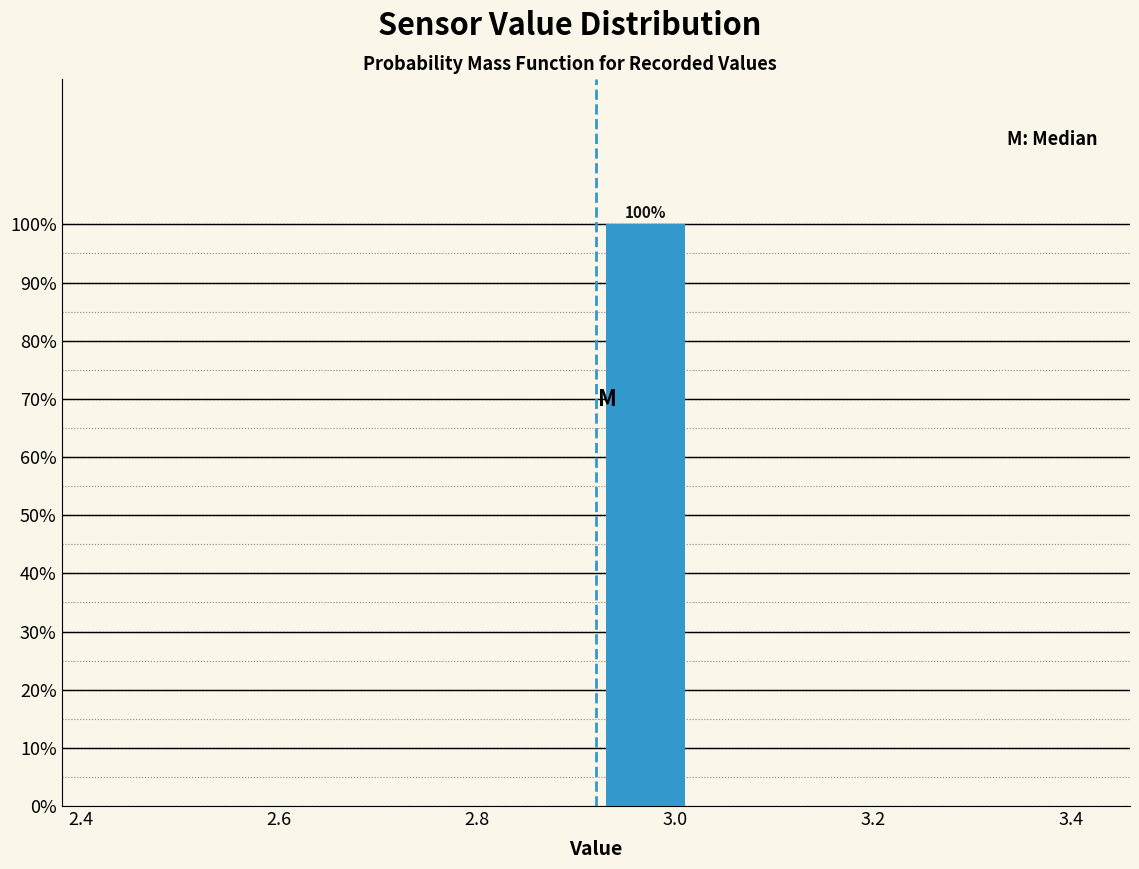

Which range on the x-axis has the tallest bar?

2.92 to 3.02